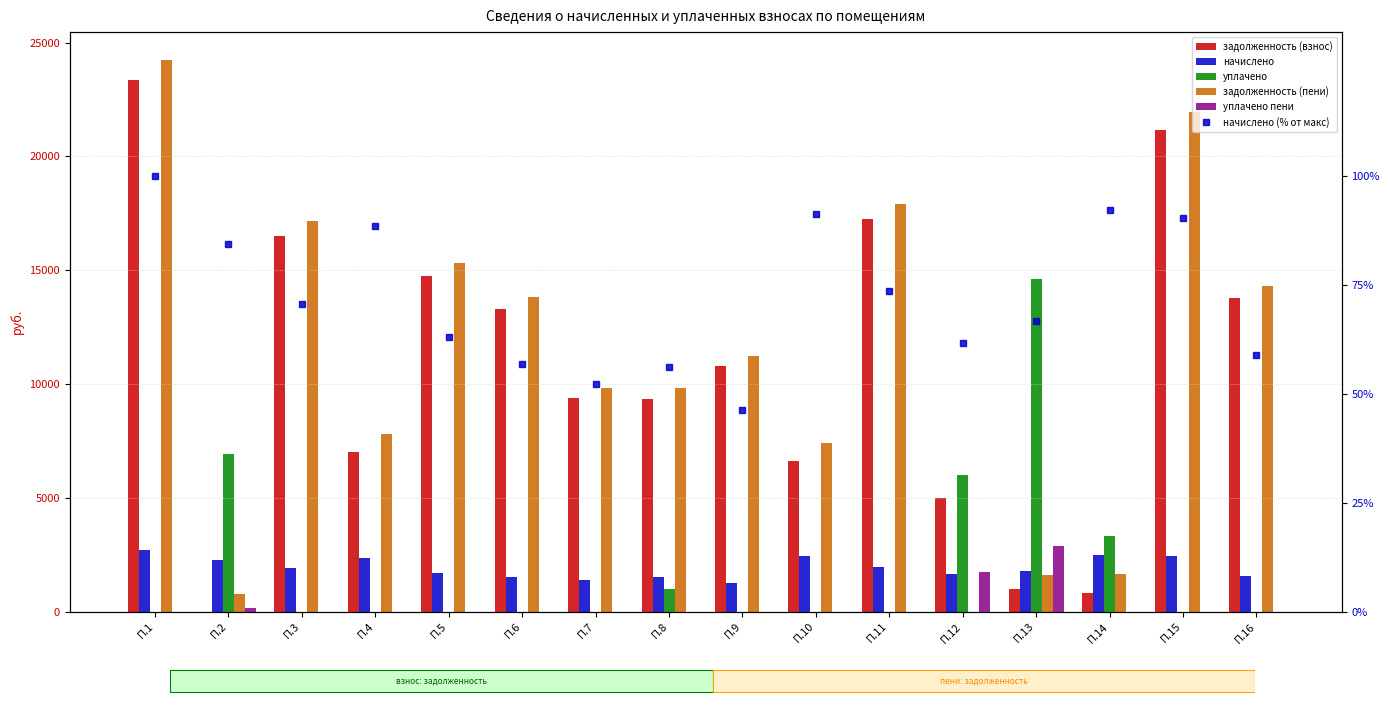

At which label is задолженность (пени) closest to 12123?

П.9